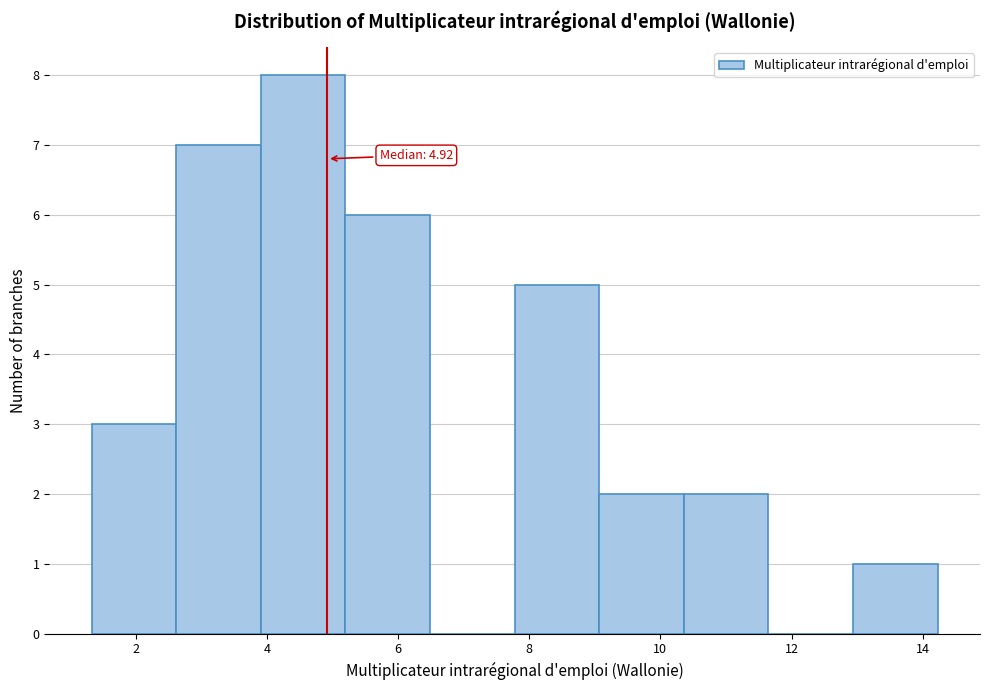

Which range on the x-axis has the tallest bar?

4.0 to 5.2